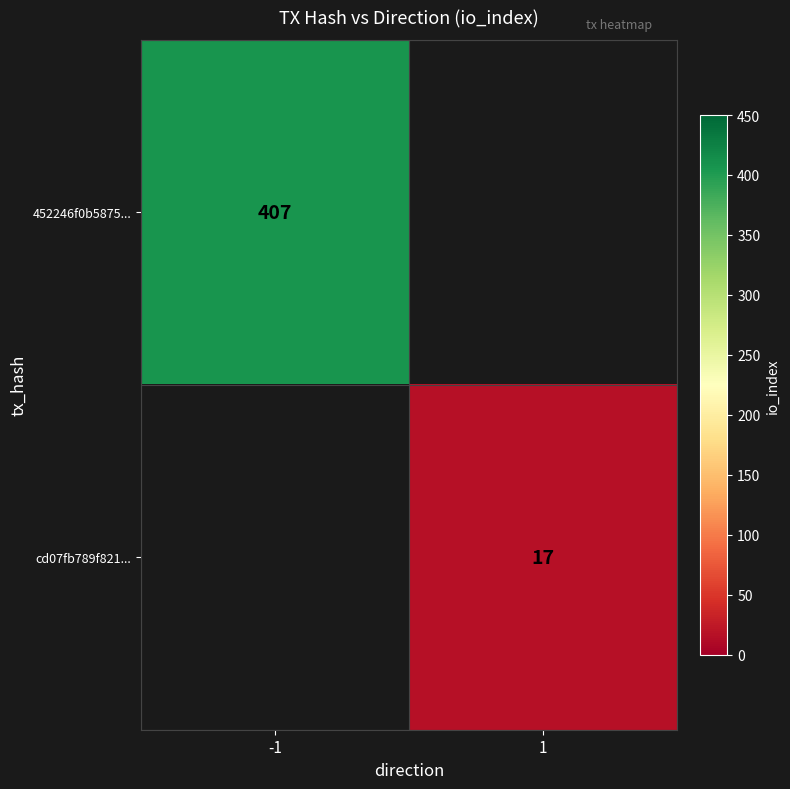

True or false: cd07fb789f821... has a value of 17 at 1.

True